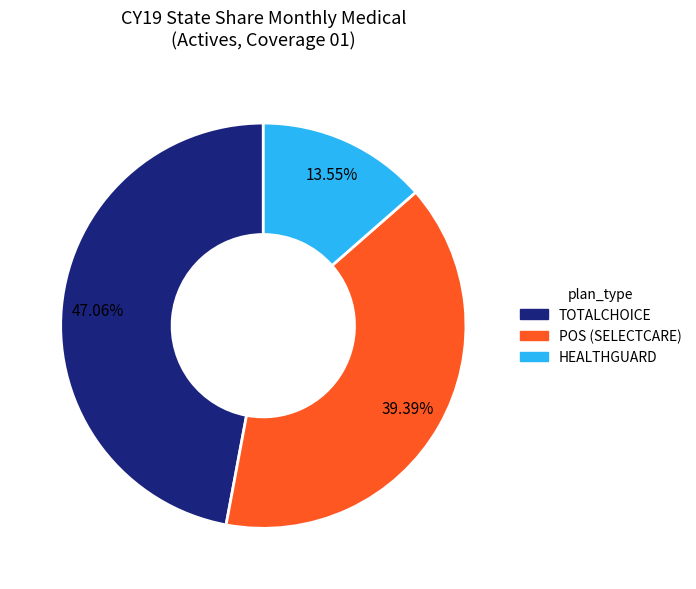

To the nearest percent, what is the difference between the largest and smallest slice percentages?

34%